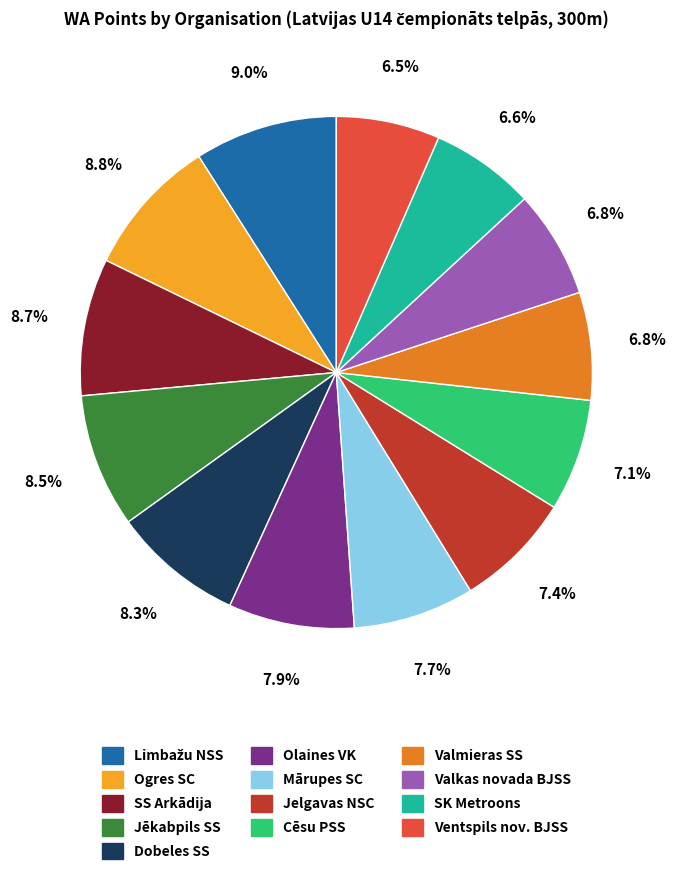

What portion of the pie excludes Ogres SC?

91.2%